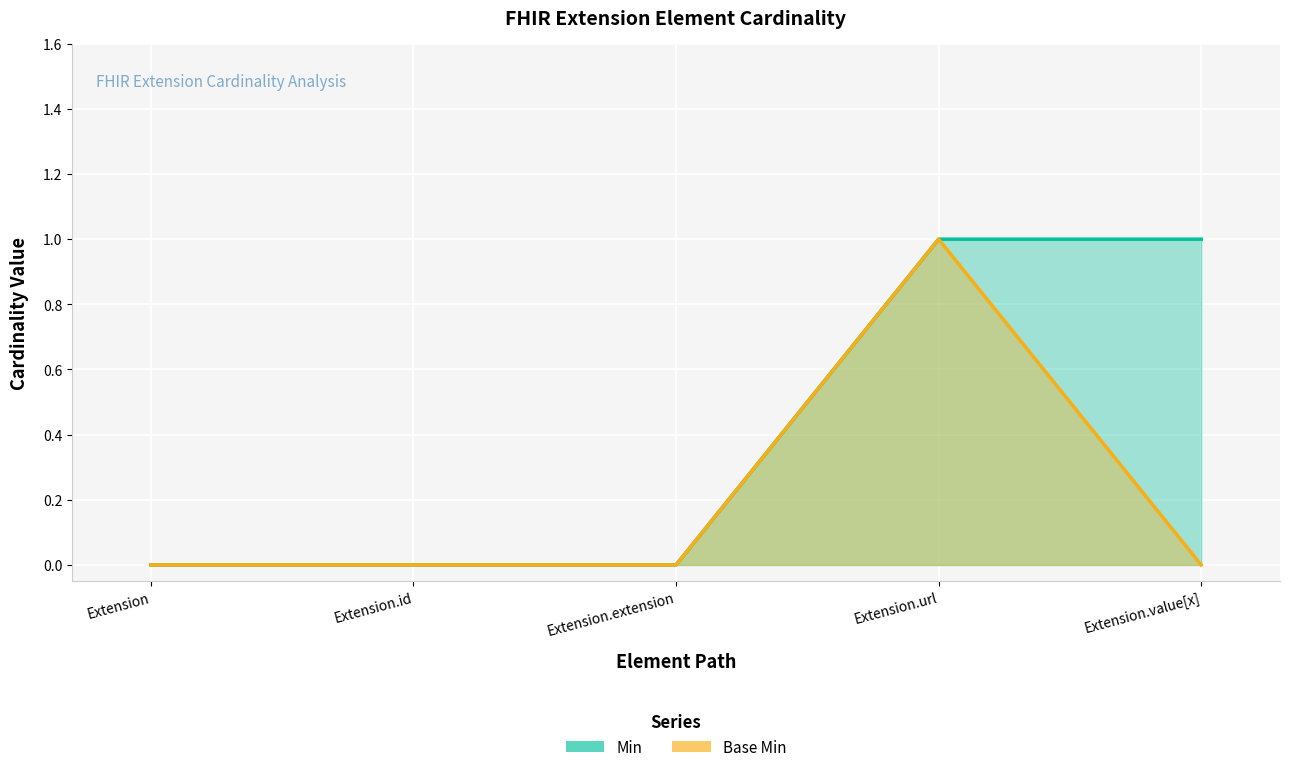

Is it true that Min equals -1 at Extension?

False